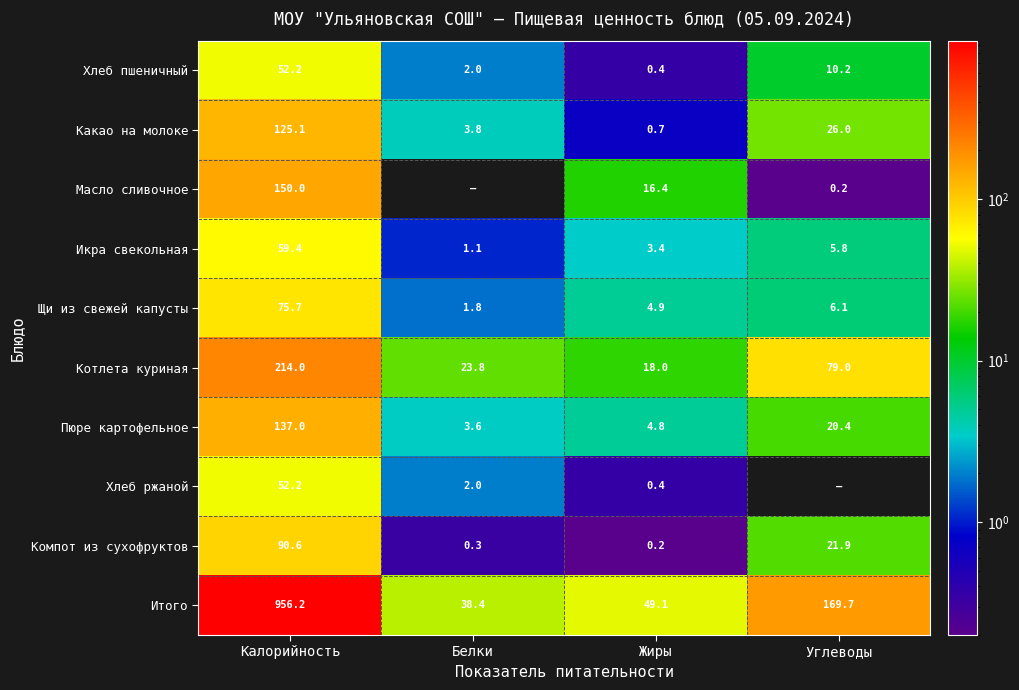

What is the sum of all Щи из свежей капусты values?

88.5